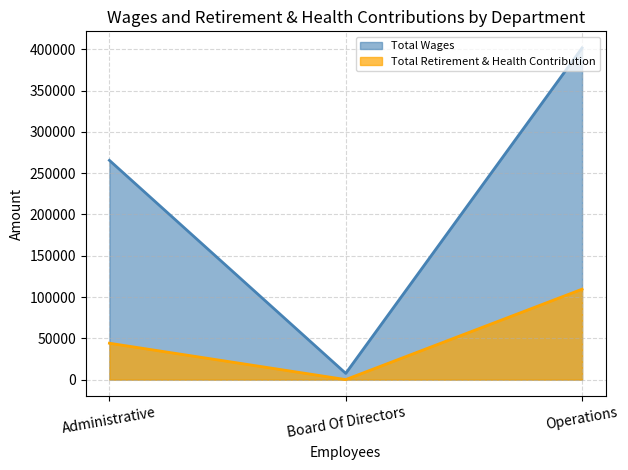

Which category has the highest value in the Total Wages series?

Operations